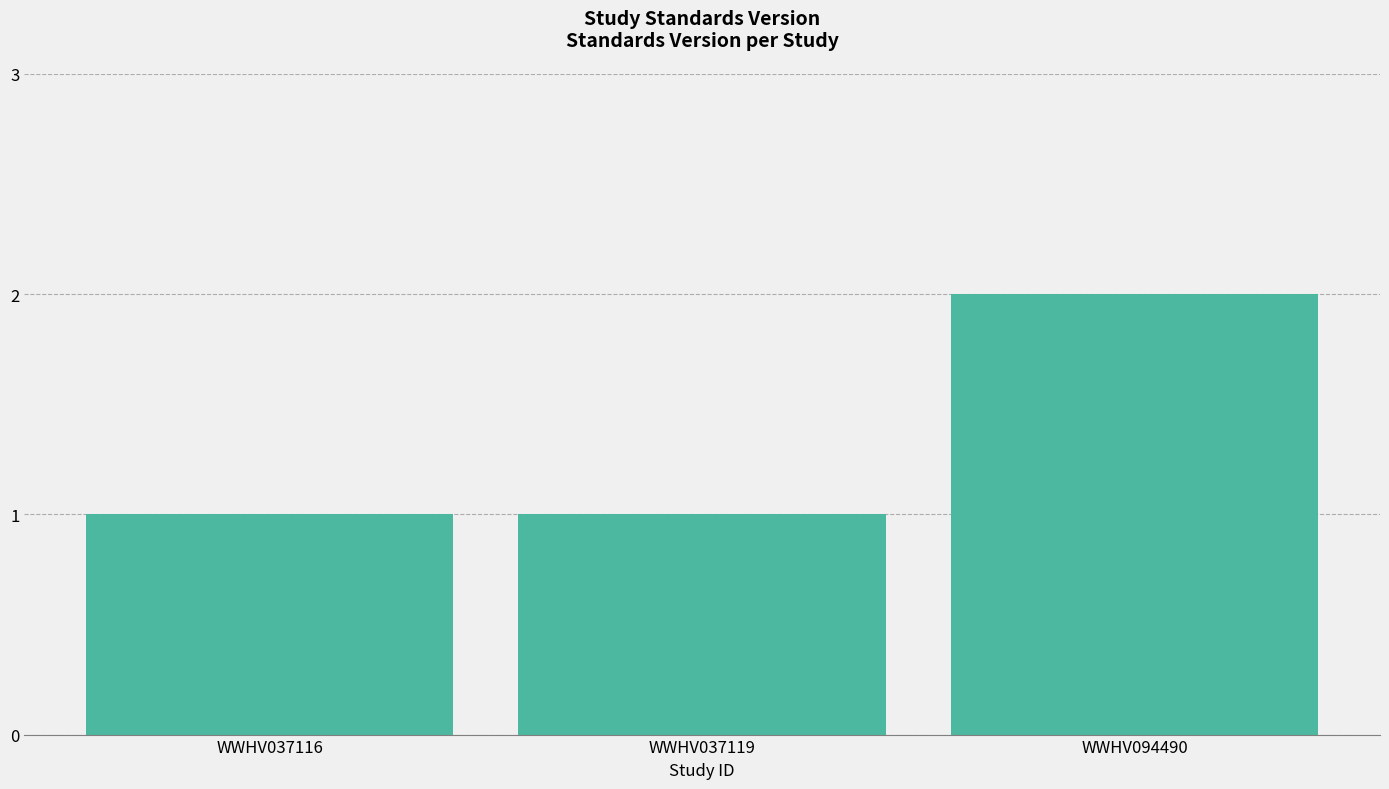

Is it true that the value at WWHV094490 is 2?

True